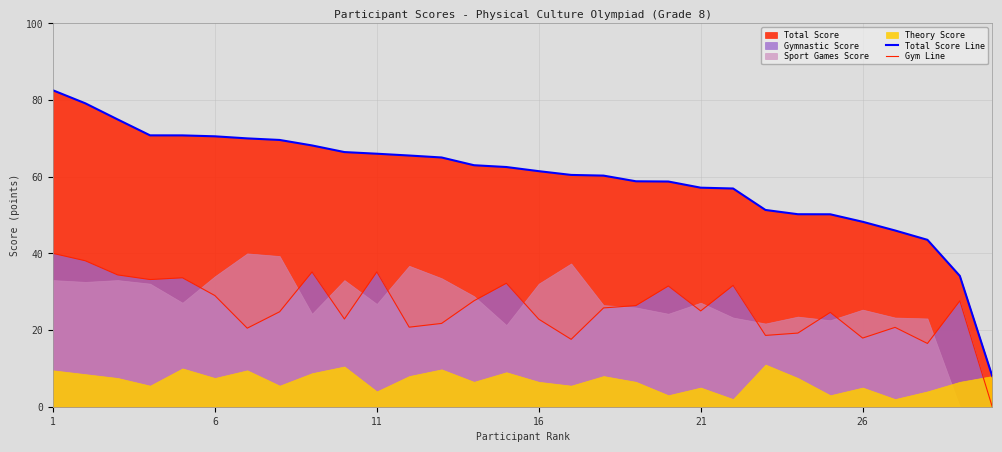

Rank the series at 14 from lowest to highest value.

Gym Line, Total Score Line